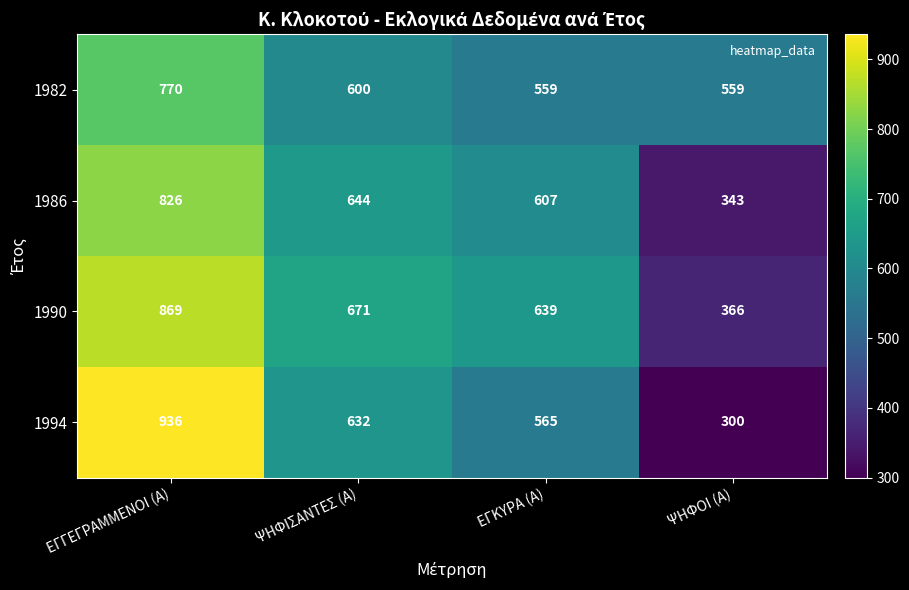

At which category is the sum across all series the highest?

ΕΓΓΕΓΡΑΜΜΕΝΟΙ (Α)